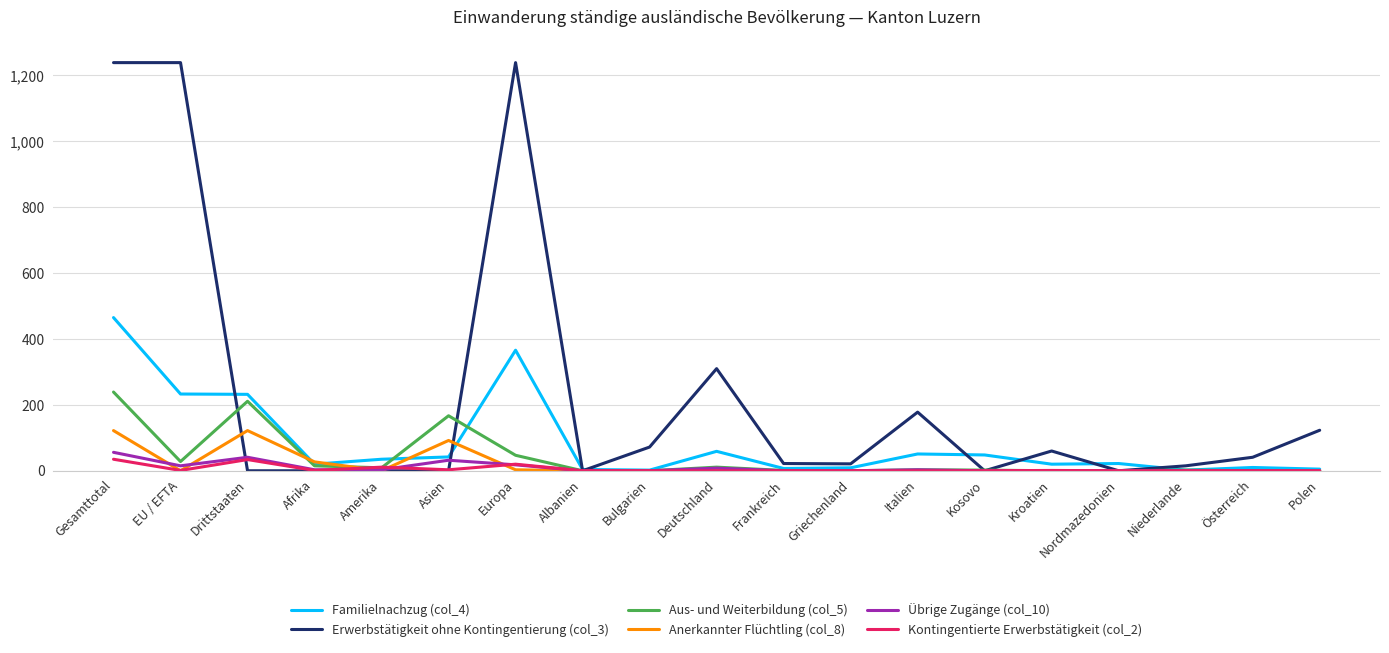

The value of Übrige Zugänge (col_10) at Nordmazedonien is 0. True or false?

True